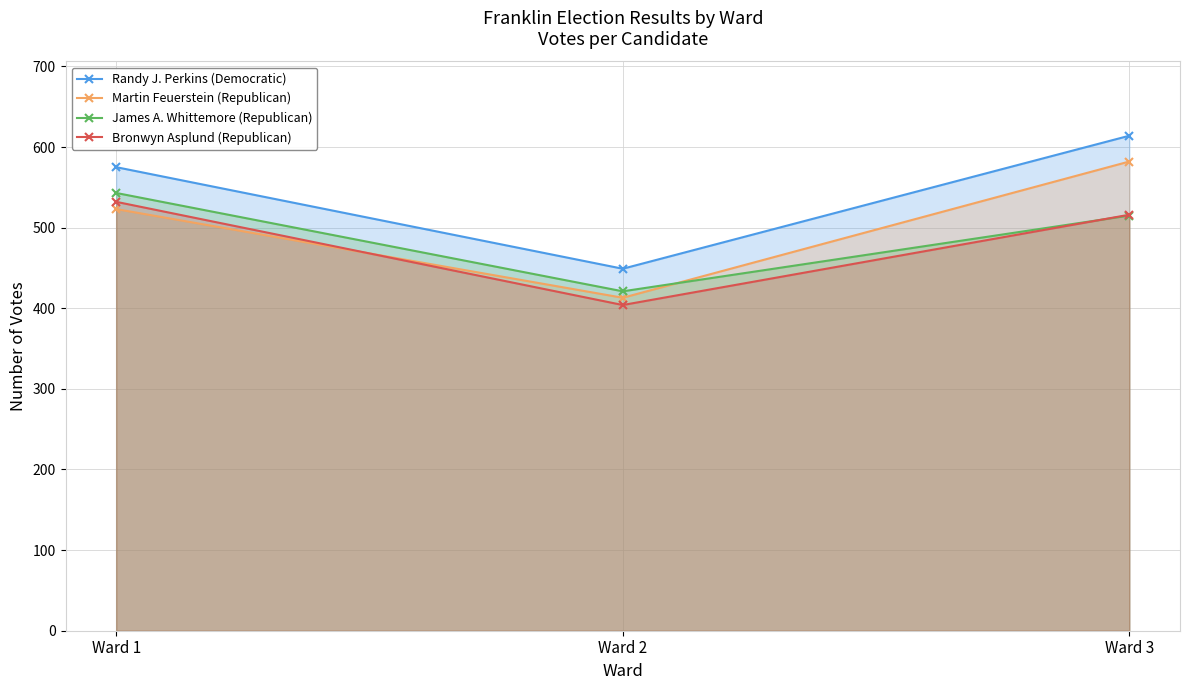

Reading left to right, extract all data points from this chart.

Randy J. Perkins (Democratic): Ward 1=575	Ward 2=449	Ward 3=614
Martin Feuerstein (Republican): Ward 1=523	Ward 2=413	Ward 3=582
James A. Whittemore (Republican): Ward 1=543	Ward 2=421	Ward 3=515
Bronwyn Asplund (Republican): Ward 1=532	Ward 2=404	Ward 3=516